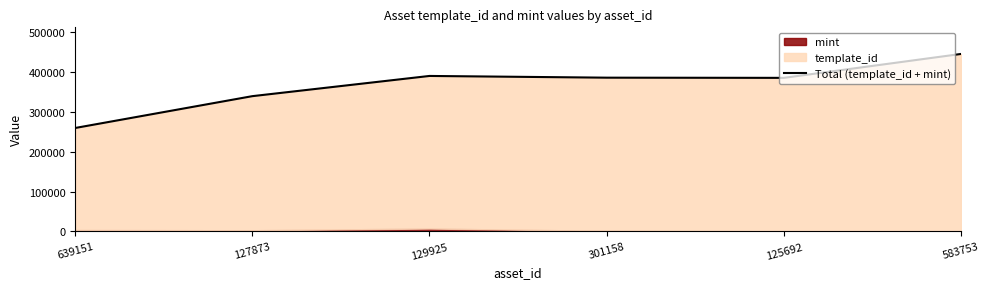

What is the label of the 5th point from the left?

125692